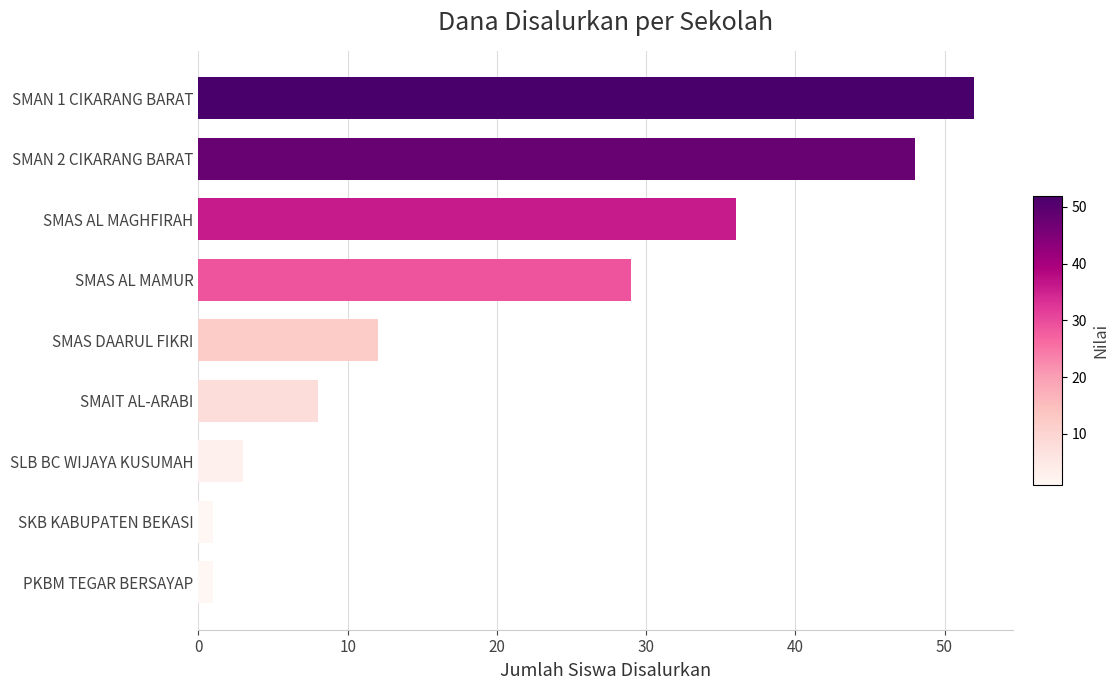

At which category does the chart reach its peak across all series?

SMAN 1 CIKARANG BARAT